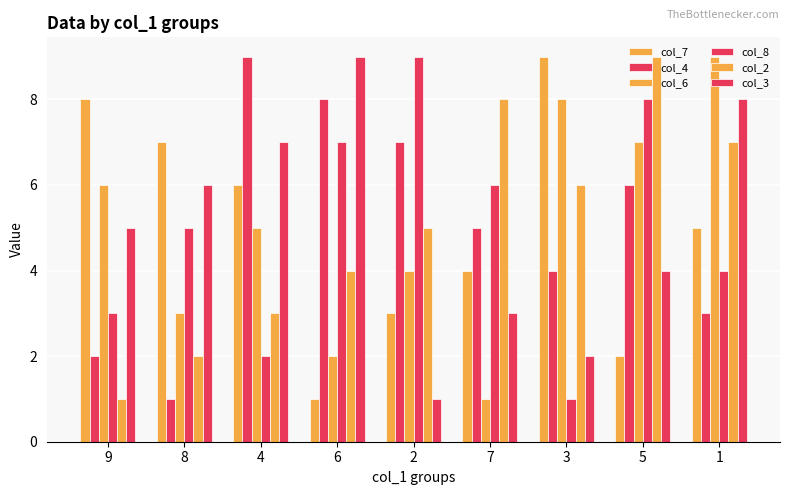

Count the col_7 values in the range 3 to 7.

5